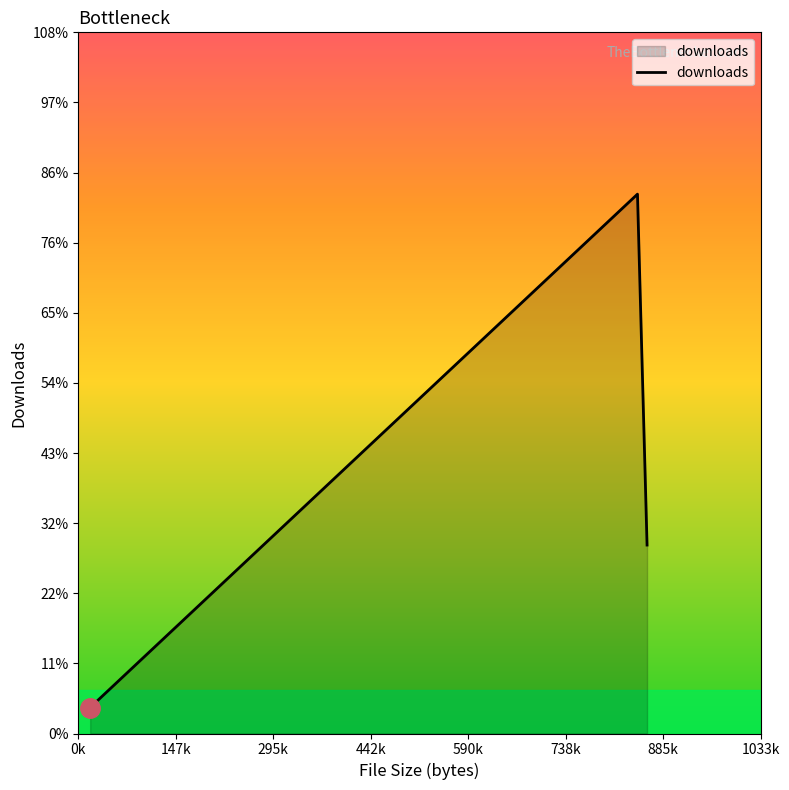

What is the minimum value shown in the chart?

4